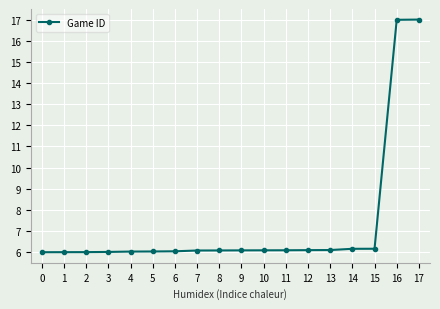

What is the difference between the second highest and minimum values?

11.0